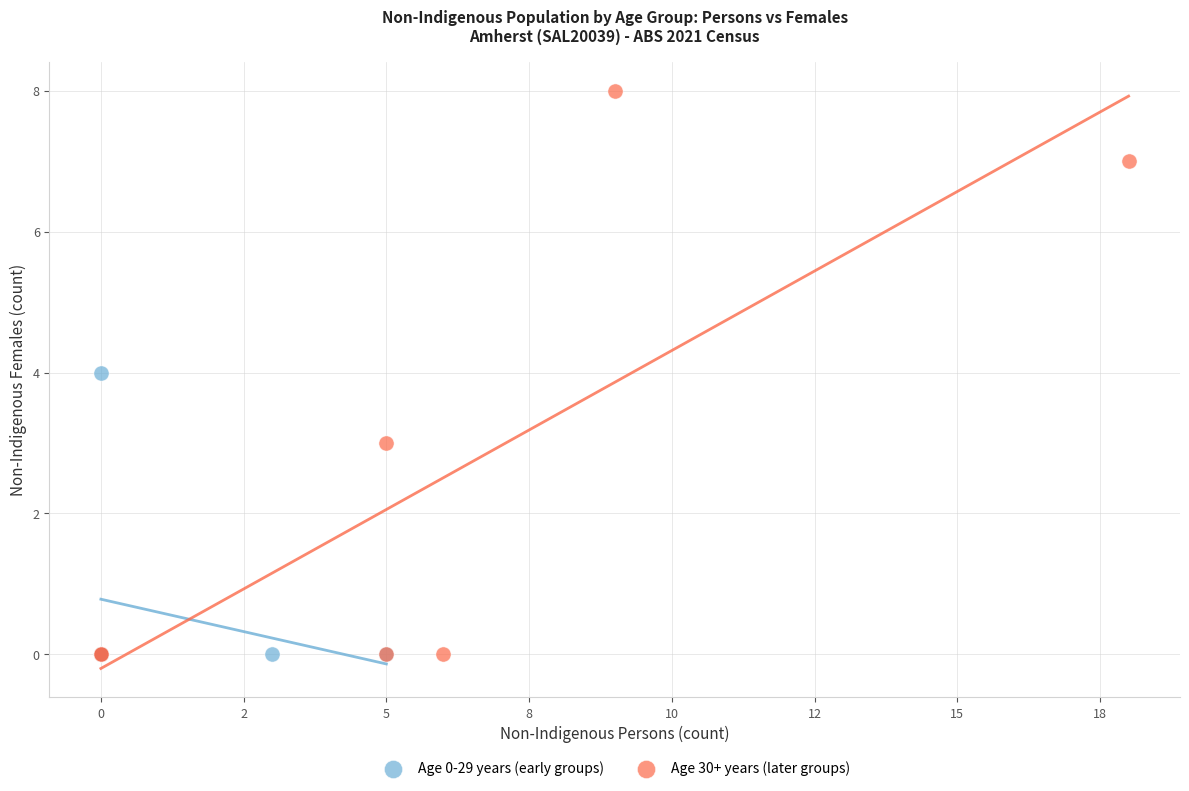

Which series has the largest Y range (max minus min)?

Age 30+ years (later groups)